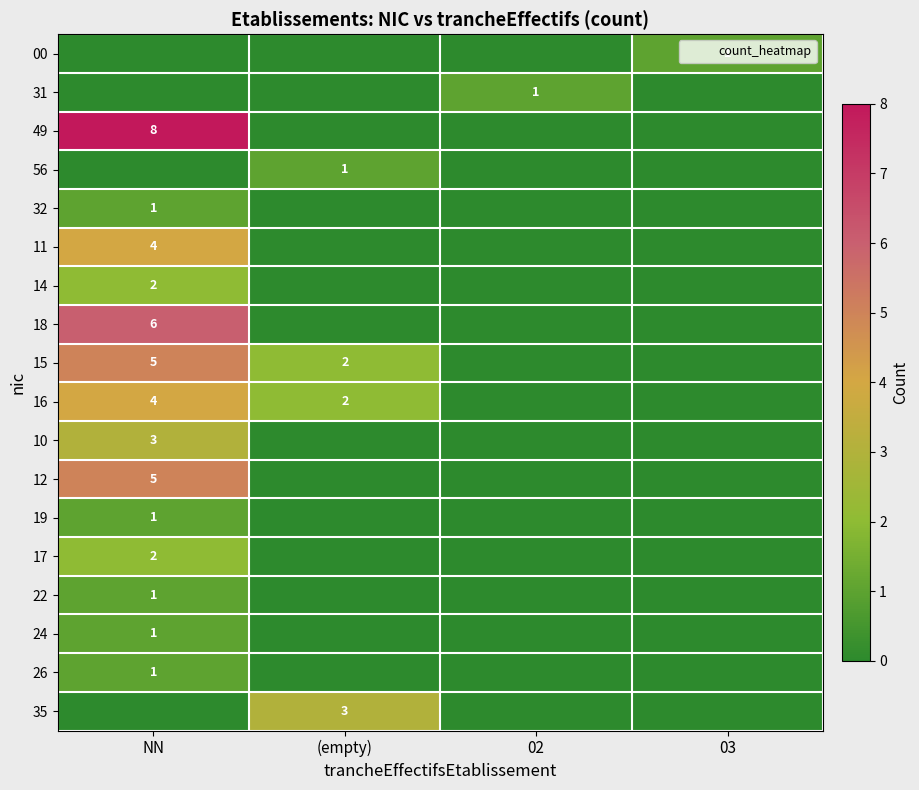

True or false: 19 has a value of 0 at NN.

False